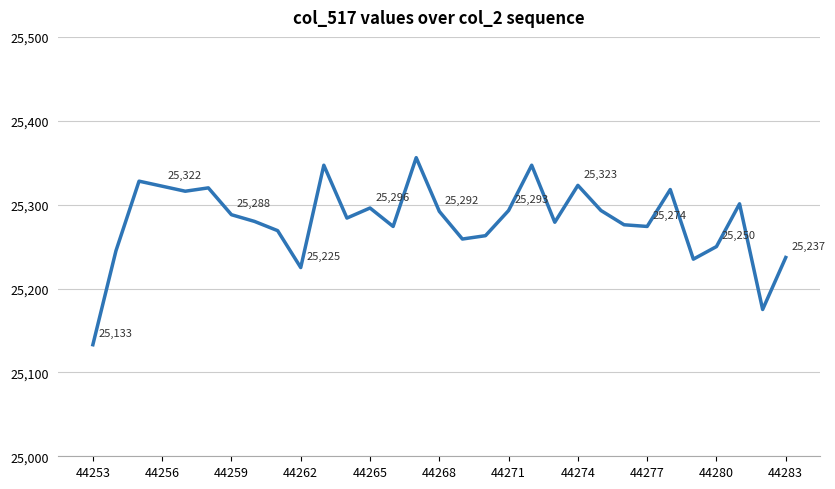

What is the greatest value displayed?

25356